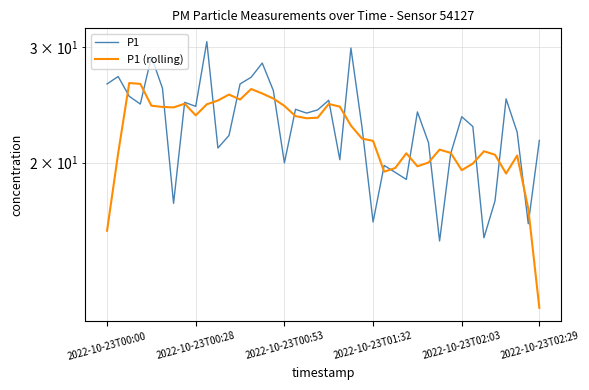

List the series in order of their peak value, highest first.

P1, P1 (rolling)